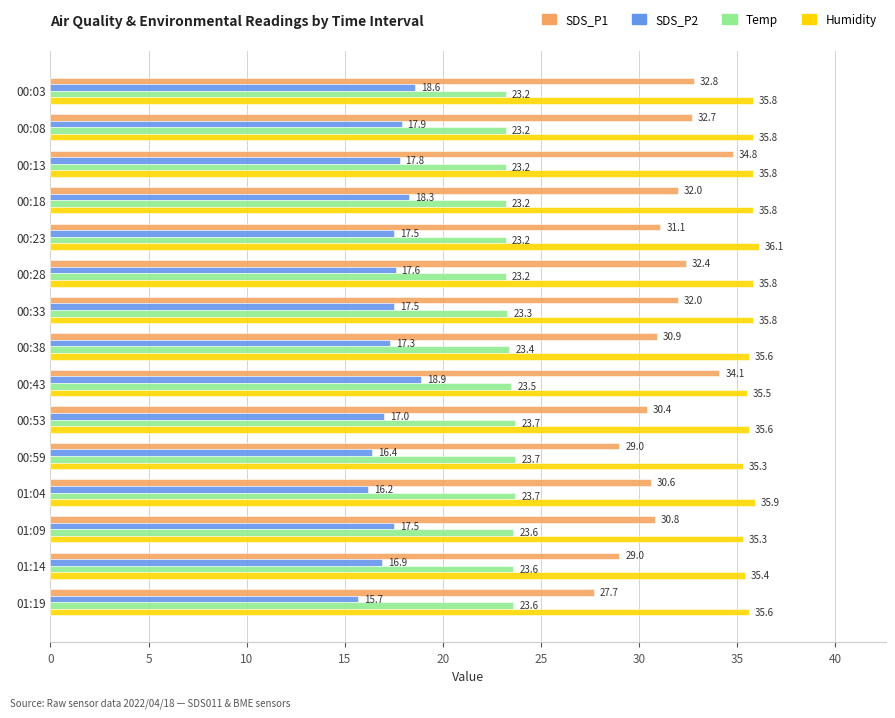

How many series are shown in this chart?

4